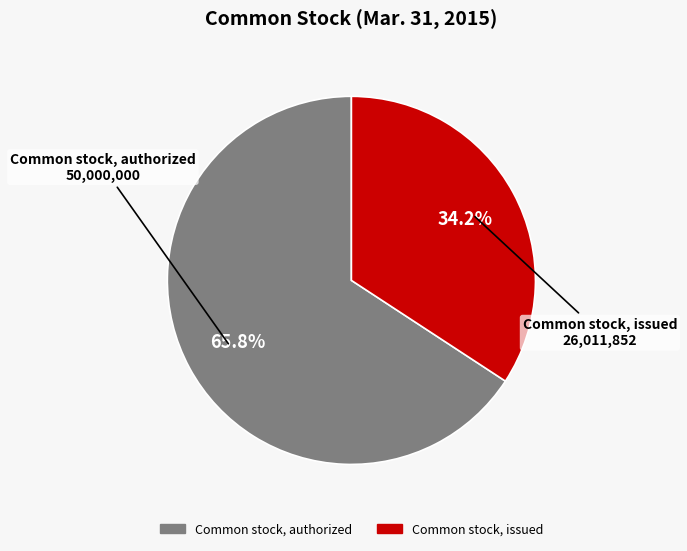

Do Common stock, authorized and Common stock, issued together represent more than half of the pie?

Yes